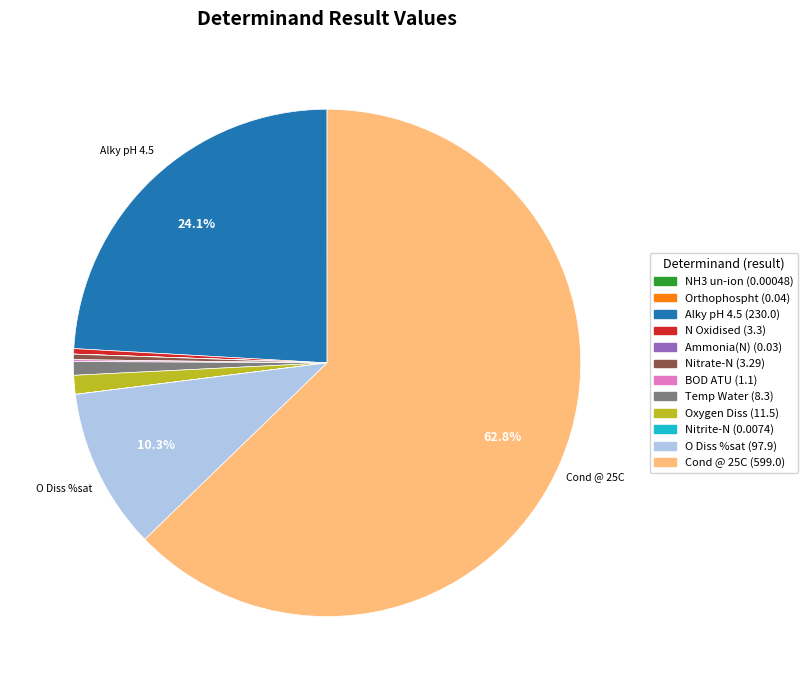

Which slice is the largest?

Cond @ 25C